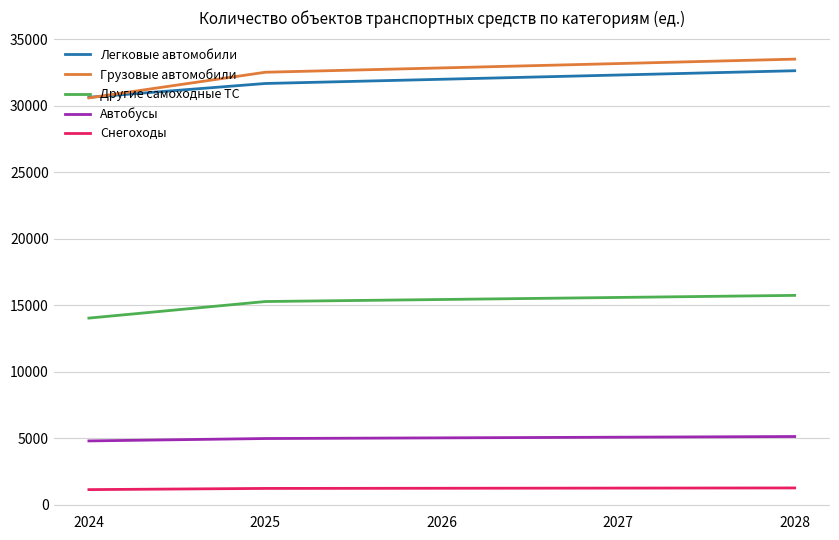

The value of Легковые автомобили at 2024 is 30641. True or false?

True